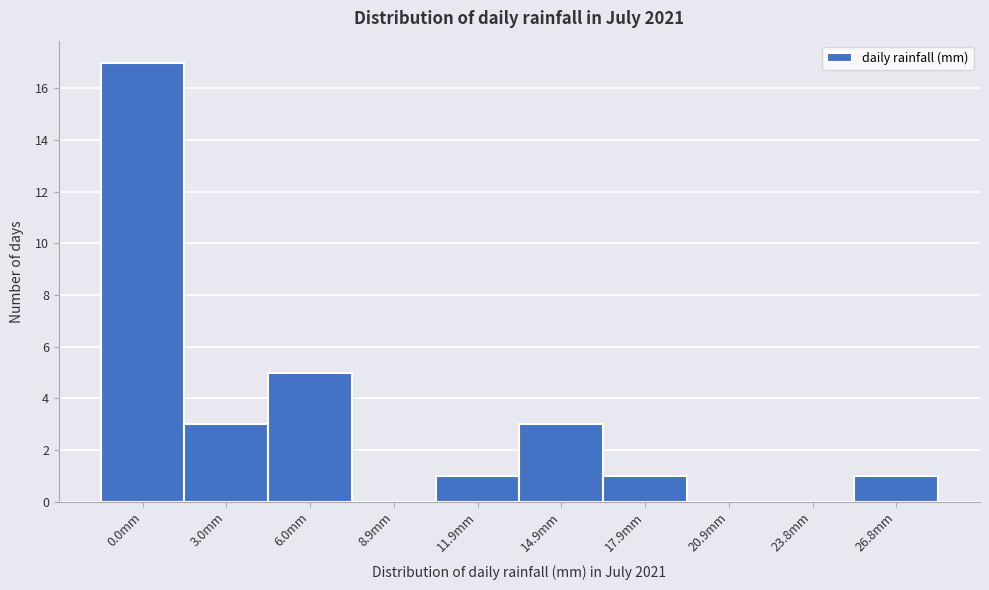

Reading right to left, what are all the values shown in this chart?

26.8mm=1	23.8mm=0	20.9mm=0	17.9mm=1	14.9mm=3	11.9mm=1	8.9mm=0	6.0mm=5	3.0mm=3	0.0mm=17